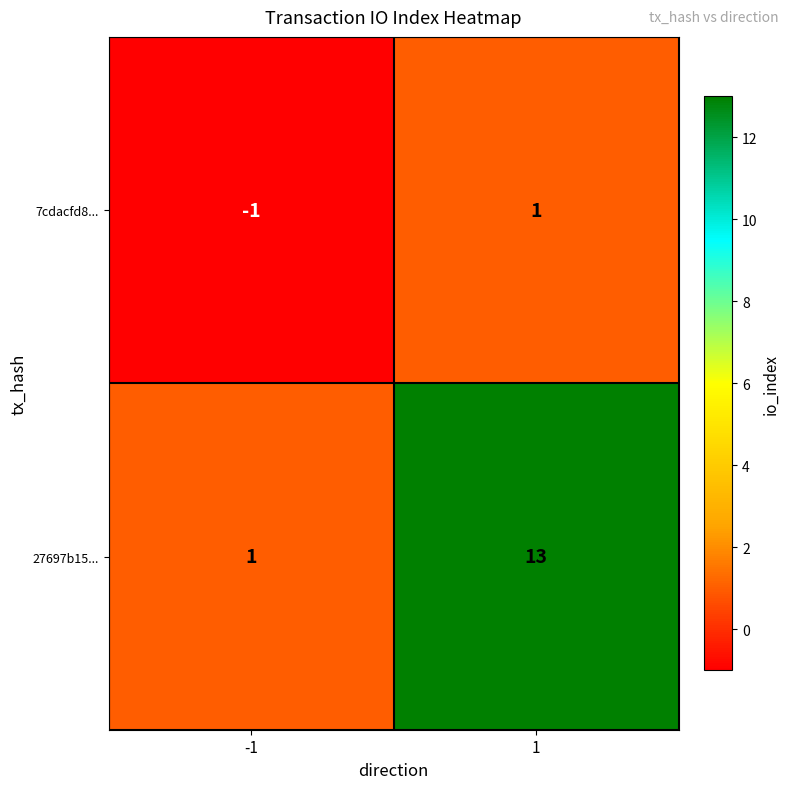

Rank the series by their average value, from highest to lowest.

27697b15..., 7cdacfd8...